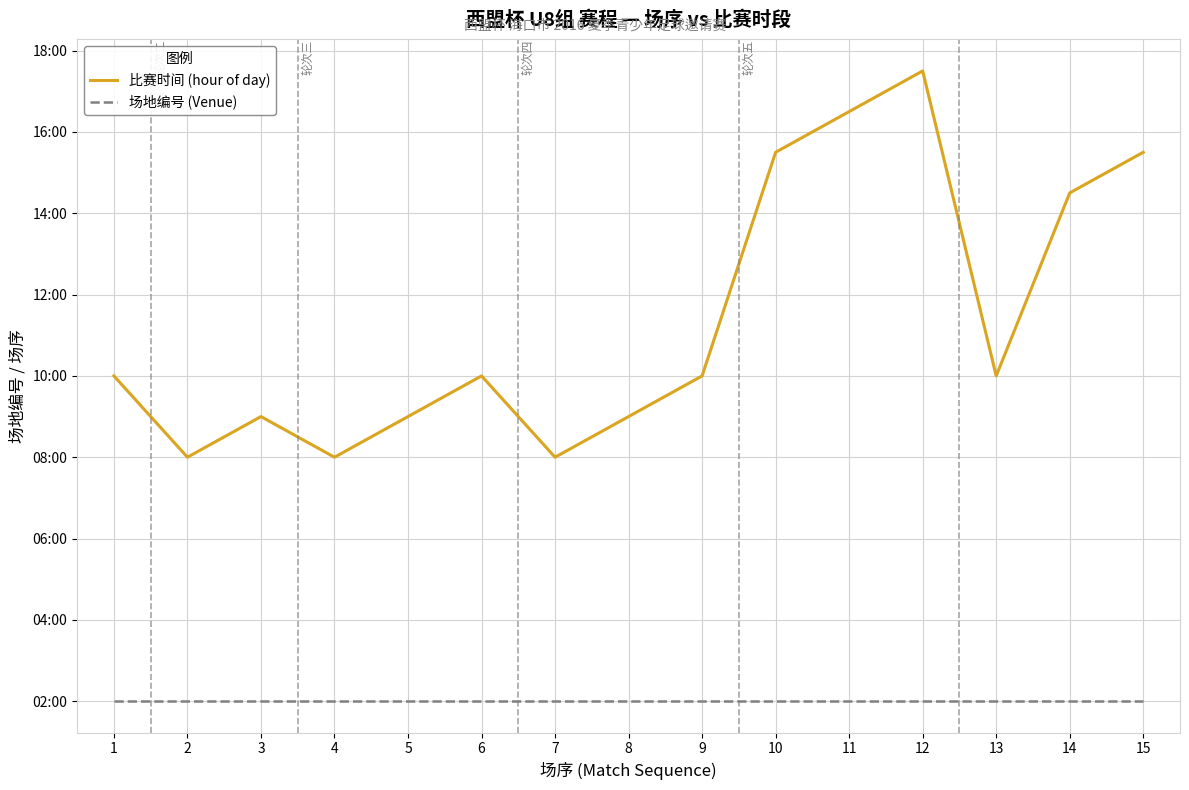

What are all the series names shown in the legend?

比赛时间 (hour of day), 场地编号 (Venue)